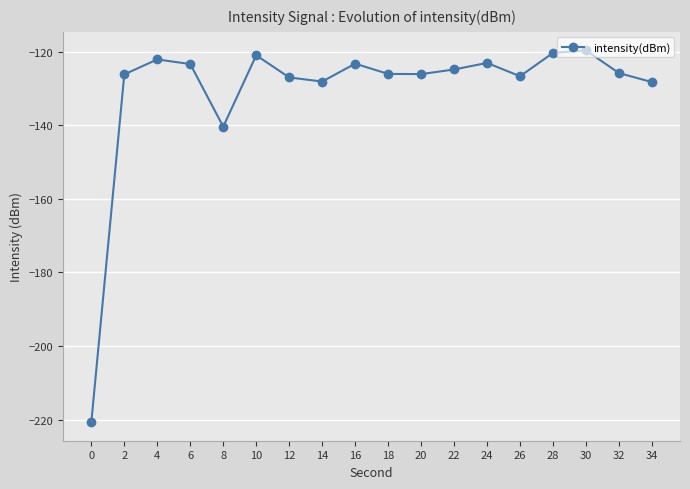

What is the average value?

-130.7